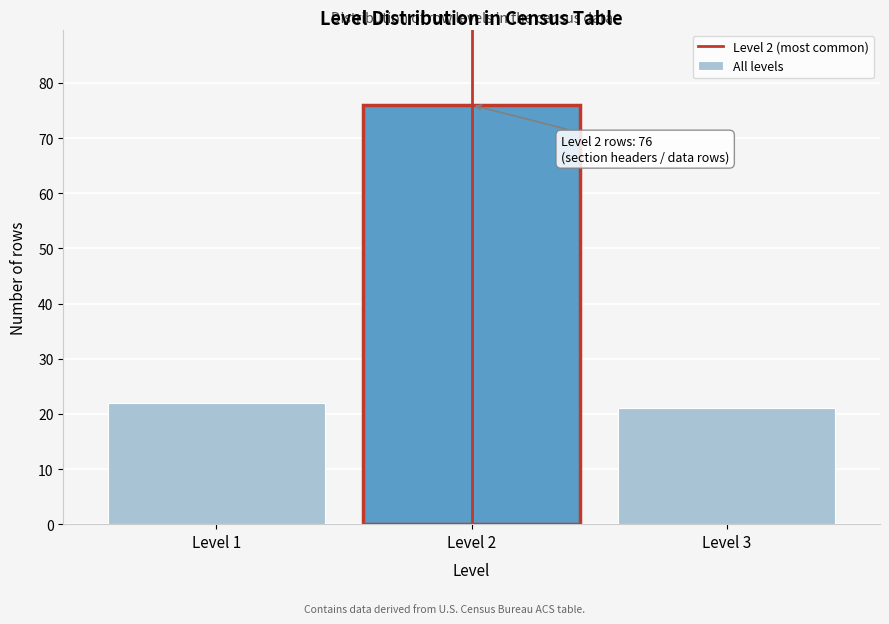

Reading right to left, transcribe all the data shown in this chart.

Level 3=21	Level 2=76	Level 1=22